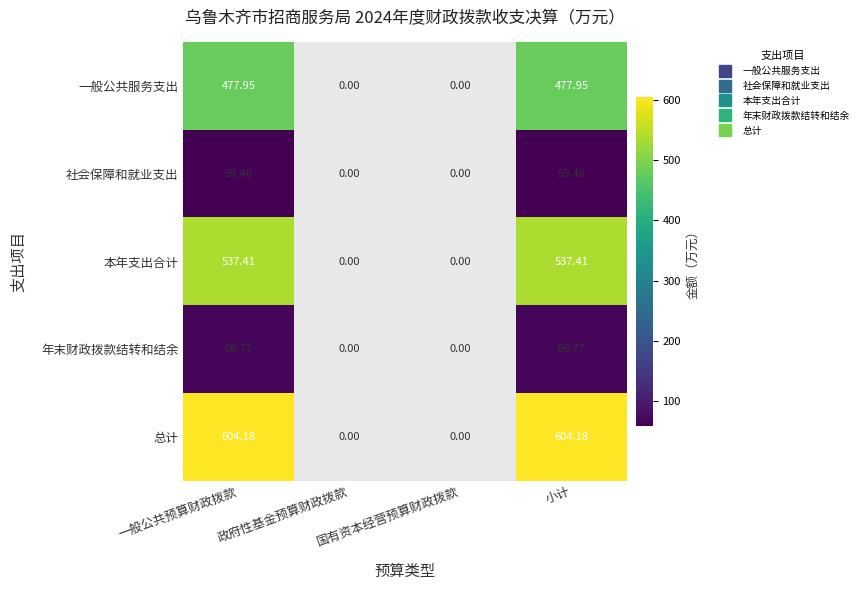

Between 国有资本经营预算财政拨款 and 小计, which is larger?

小计